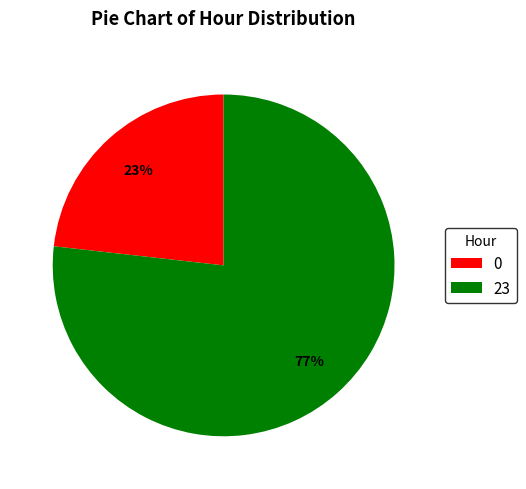

Which slice is the smallest?

0